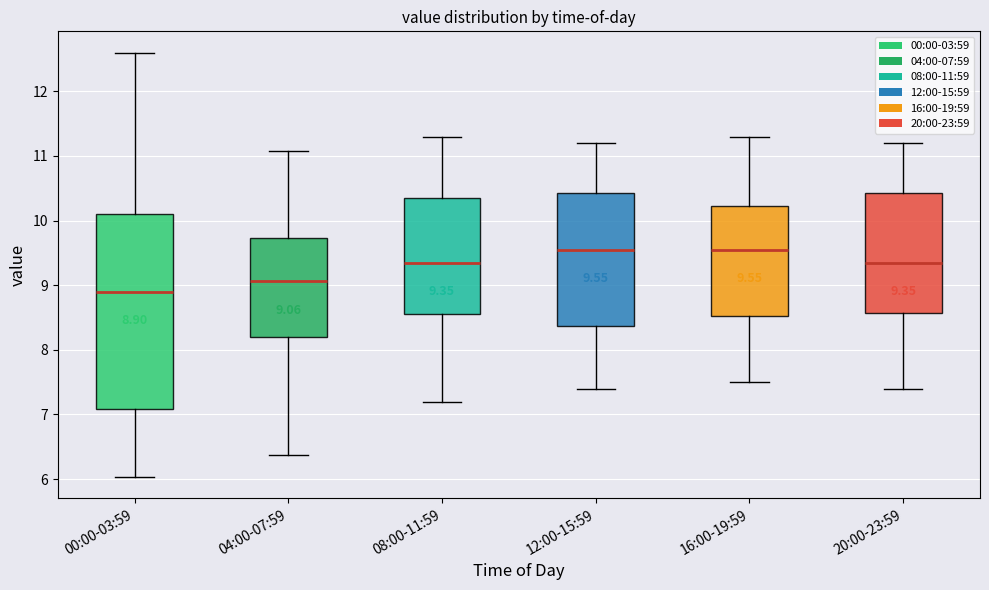

Which box has the lowest median line?

00:00-03:59